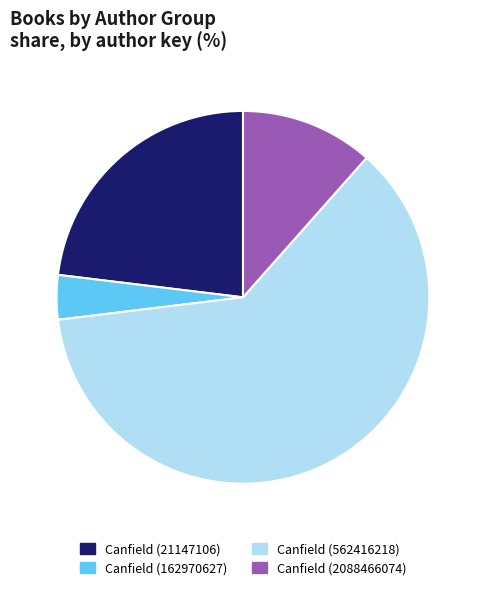

Rank the categories by value from lowest to highest.

Canfield (162970627), Canfield (2088466074), Canfield (21147106), Canfield (562416218)